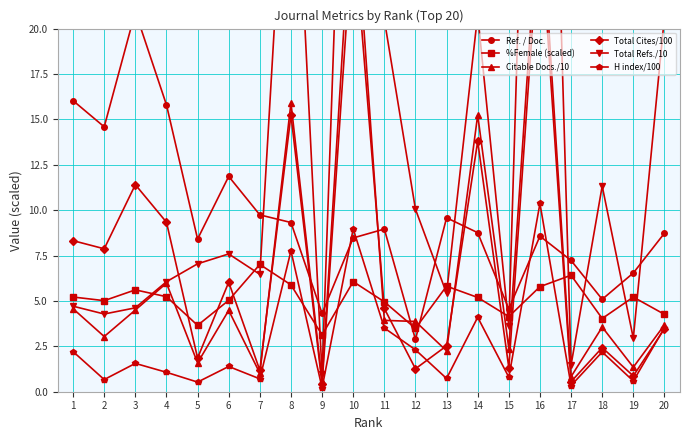

Is the value of %Female (scaled) at 20 greater than the value of H index/100 at 18?

Yes